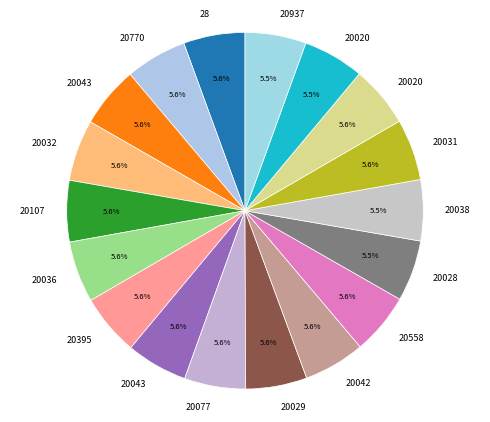

How many segments does this pie chart have?

18